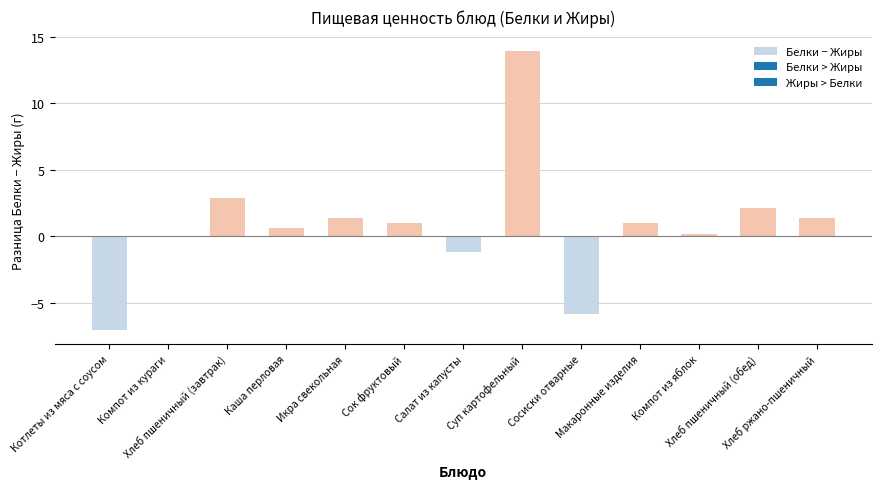

What is the sum of all values?

10.4